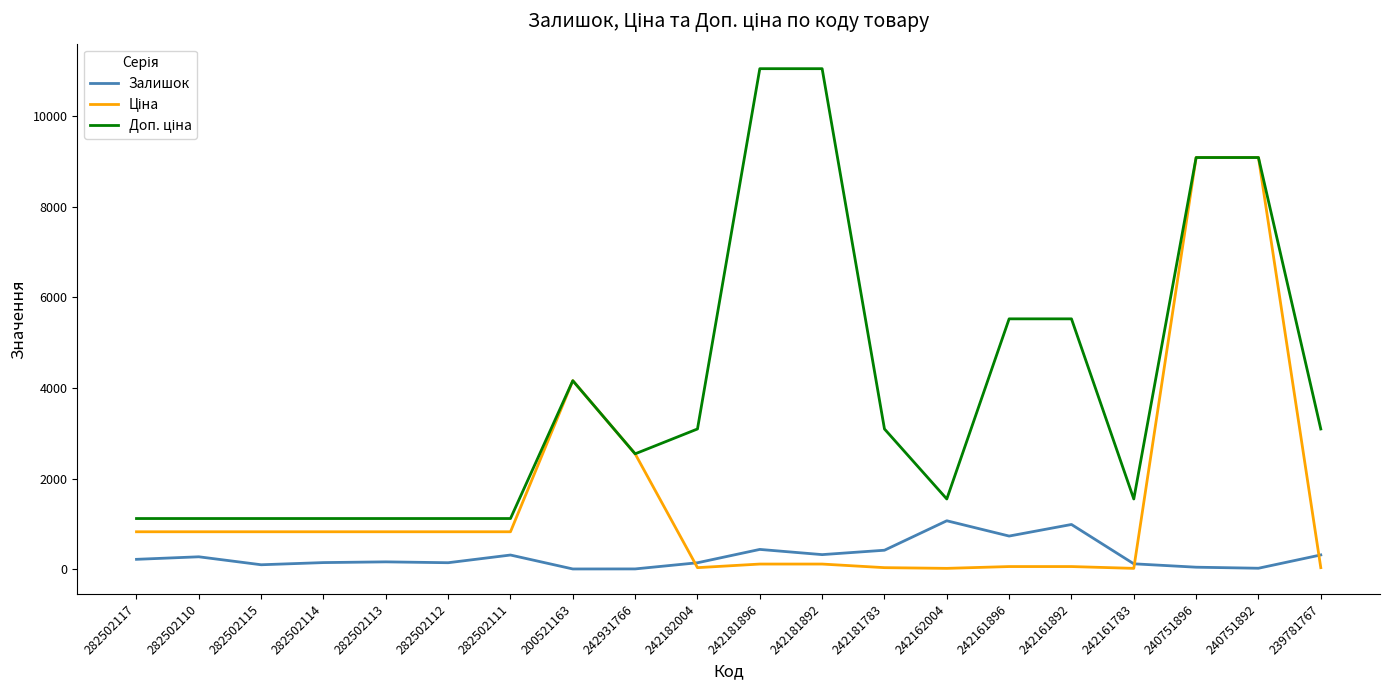

Is it true that Залишок equals 3.0 at 242931766?

True